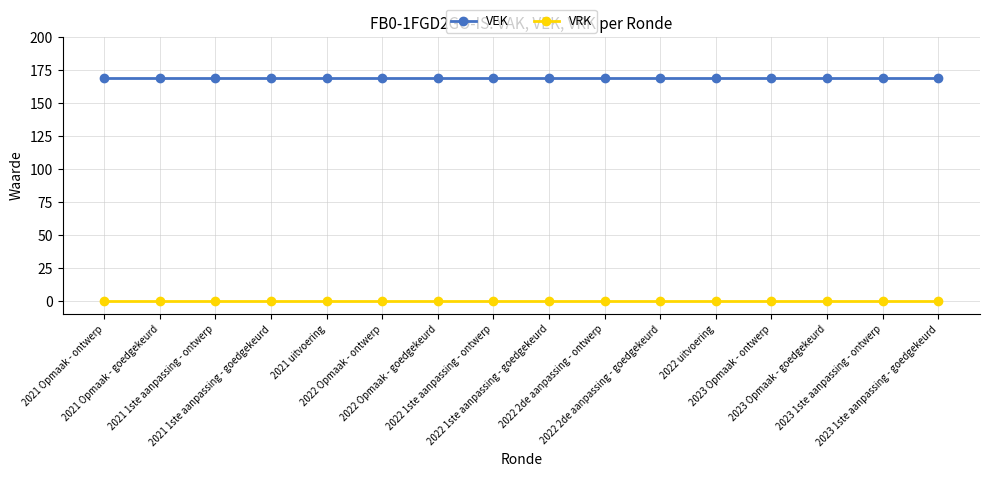

Which series has the largest total across all categories?

VEK